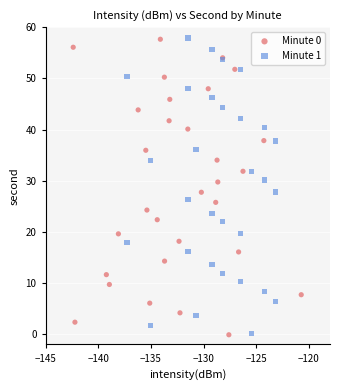

Which series has the widest spread of Y values?

Minute 1